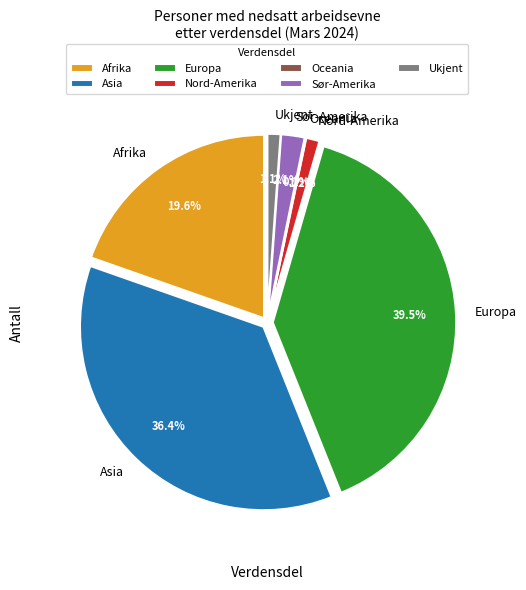

To the nearest percent, what is the difference between the Asia and Afrika slice percentages?

17%